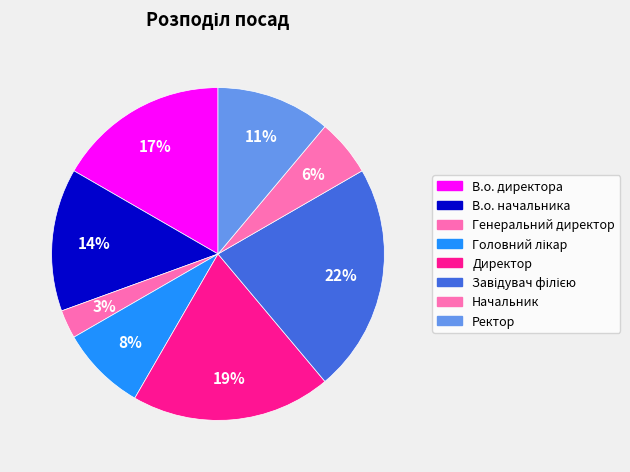

Count the number of slices in the pie.

8